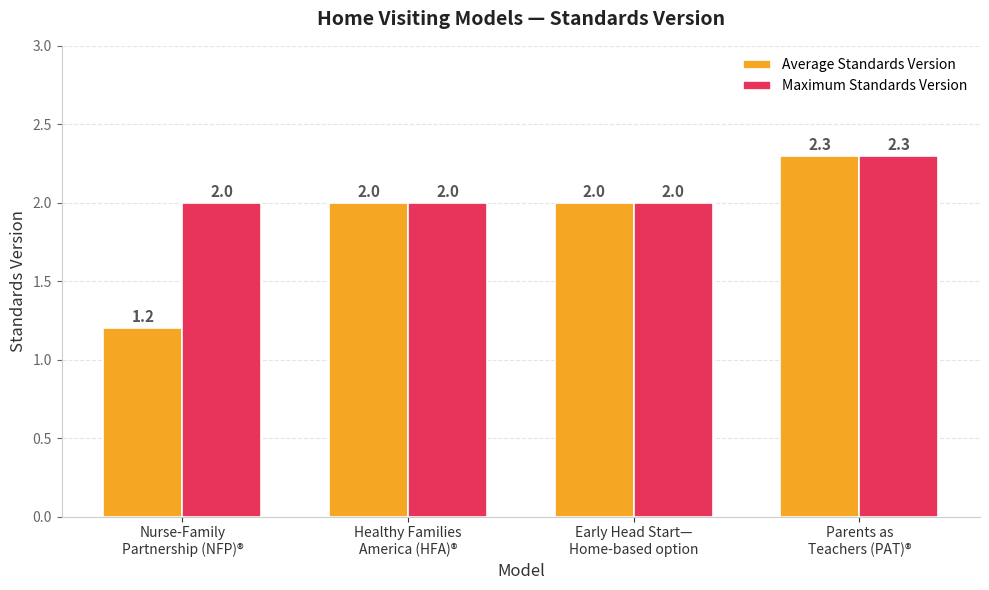

At which category is the sum across all series the highest?

Parents as
Teachers (PAT)®